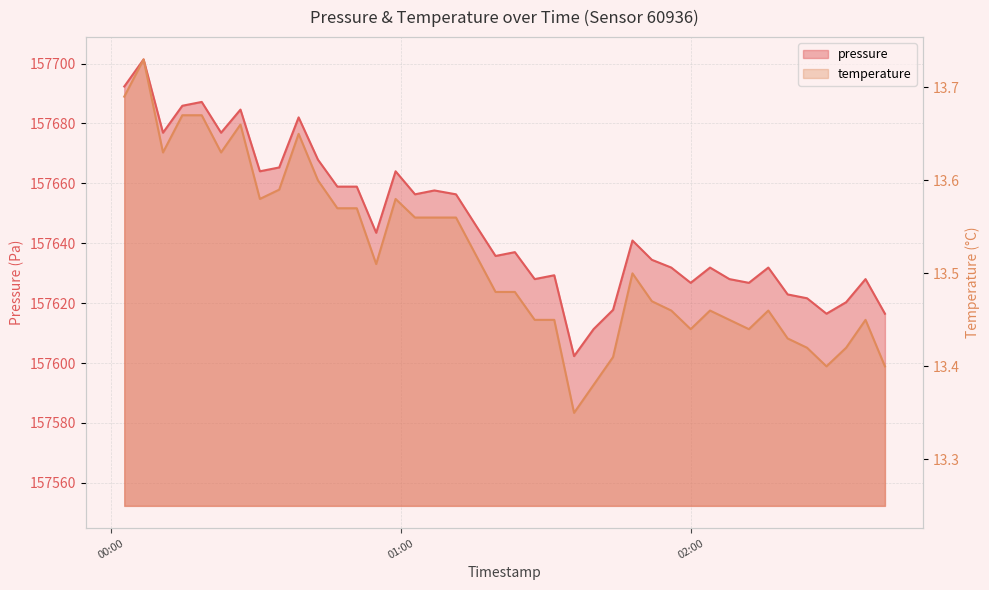

What is the highest value of the temperature series?

13.7